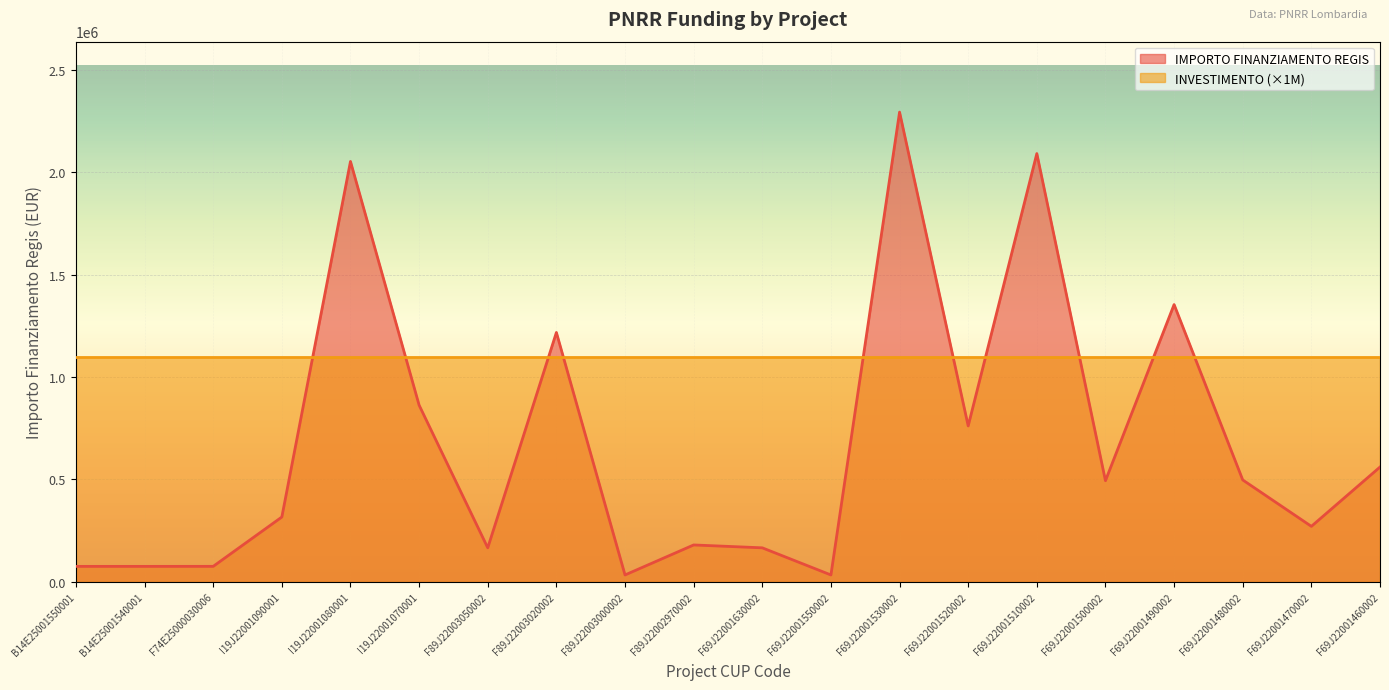

The value at F69J22001460002 is 916192.4. True or false?

False